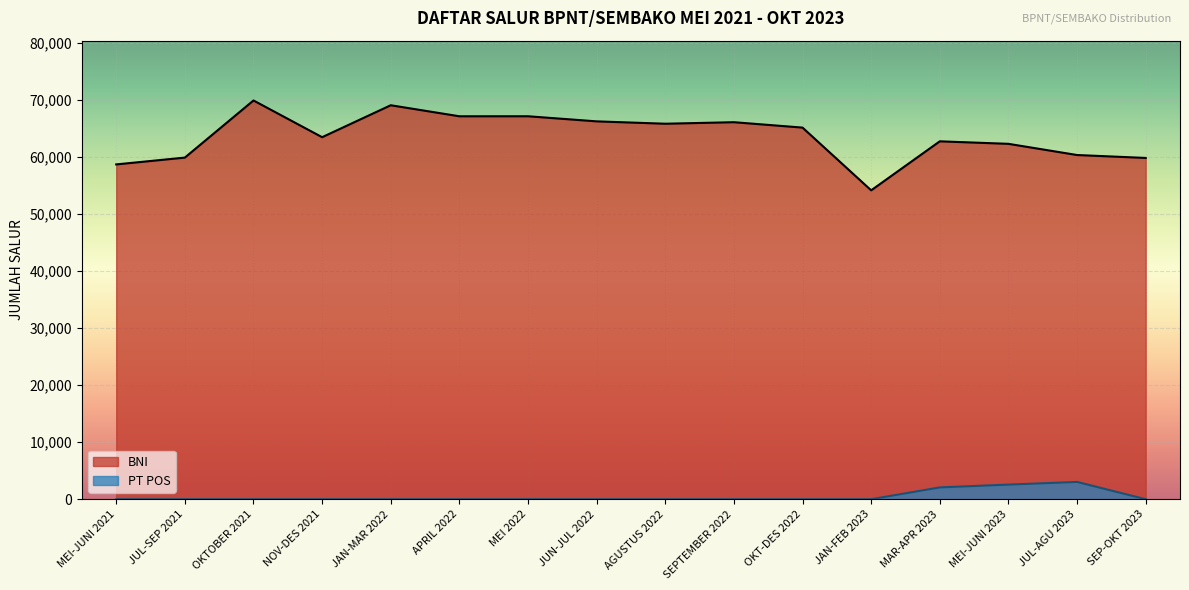

True or false: PT POS and BNI intersect in this chart.

False